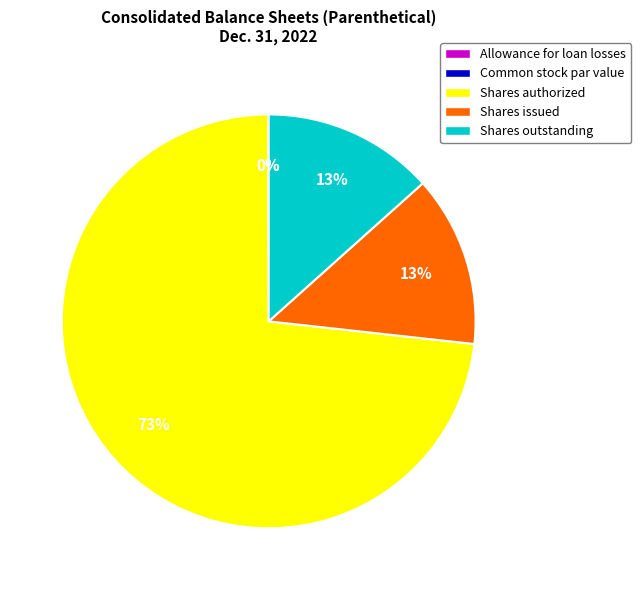

To the nearest percent, what portion does Shares outstanding represent?

13%